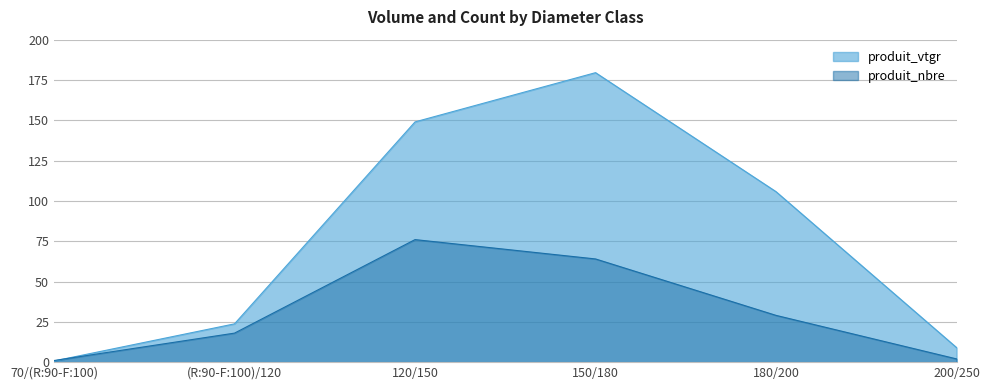

The value of produit_nbre at (R:90-F:100)/120 is 18.0. True or false?

True